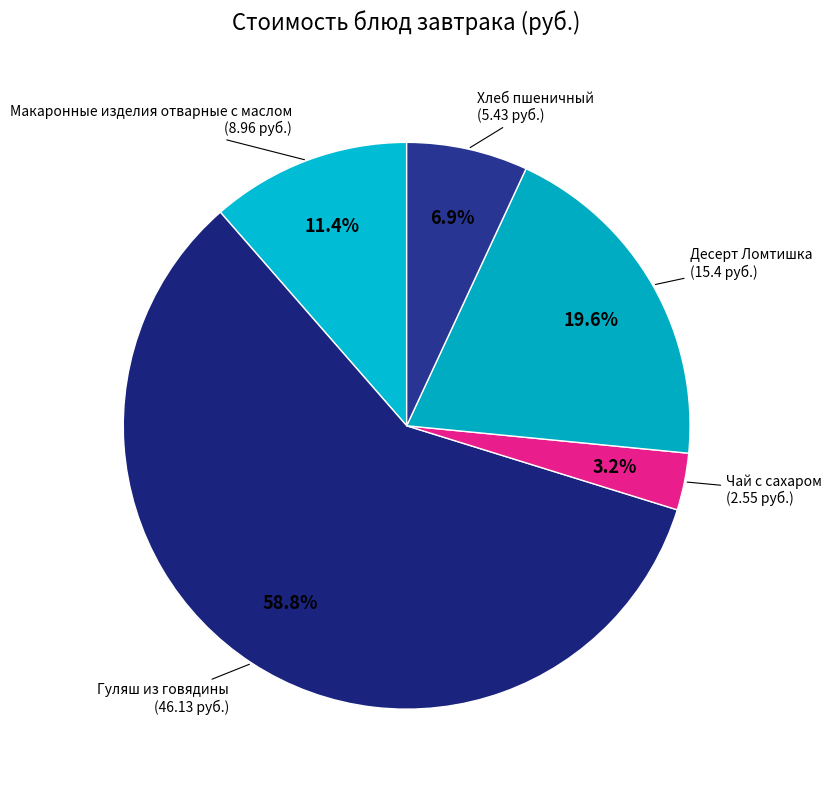

How many slices are in this pie chart?

5